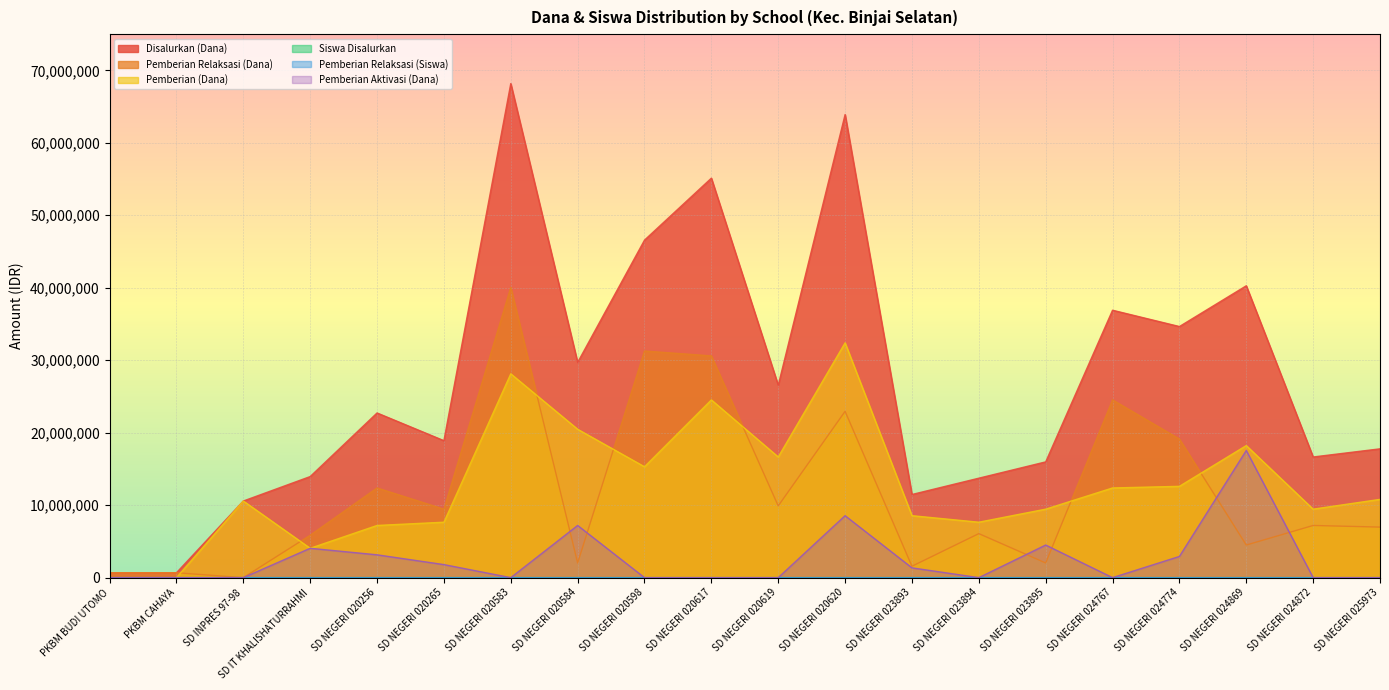

What is the approximate value of Pemberian Relaksasi (Siswa) at SD NEGERI 020620, to the nearest 10?

60